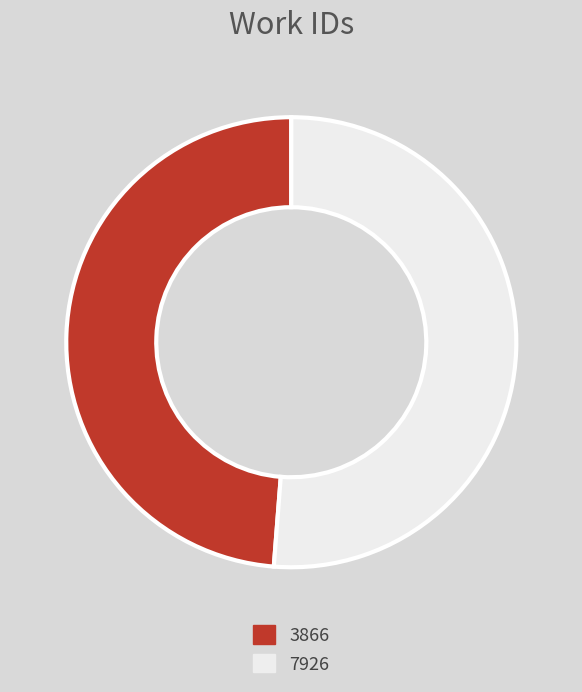

How many segments does this pie chart have?

2